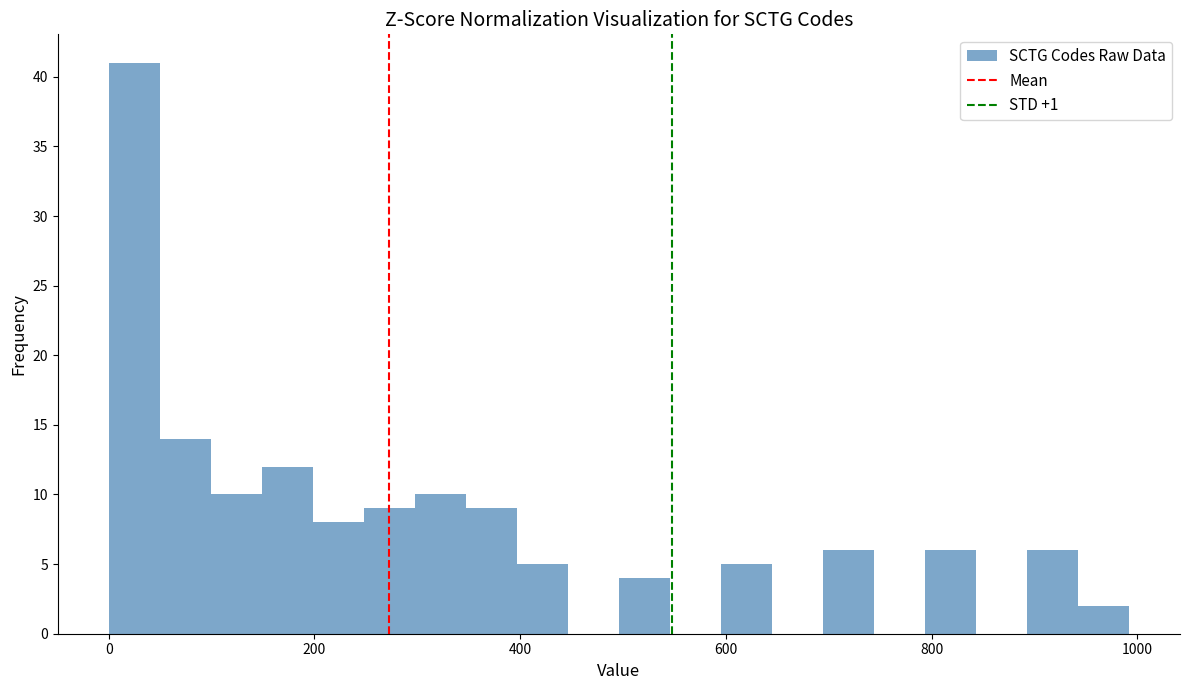

Read against the x-axis, roughly where is the centre of the tallest bar?

20